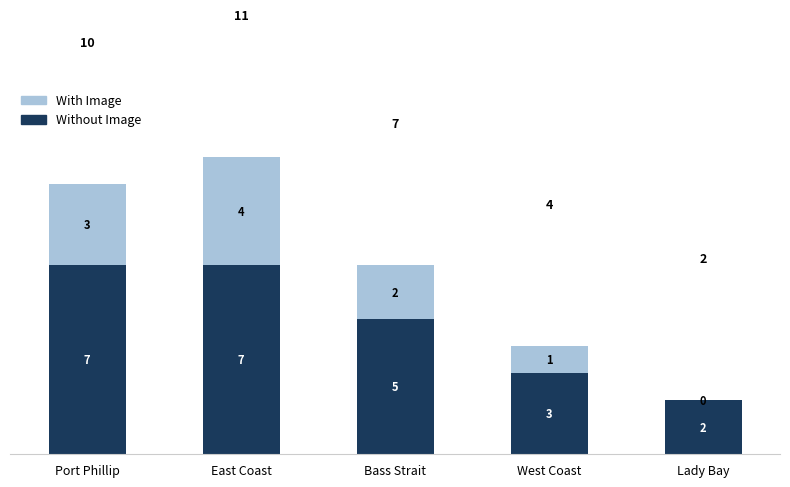

At which category is the sum across all series the highest?

East Coast